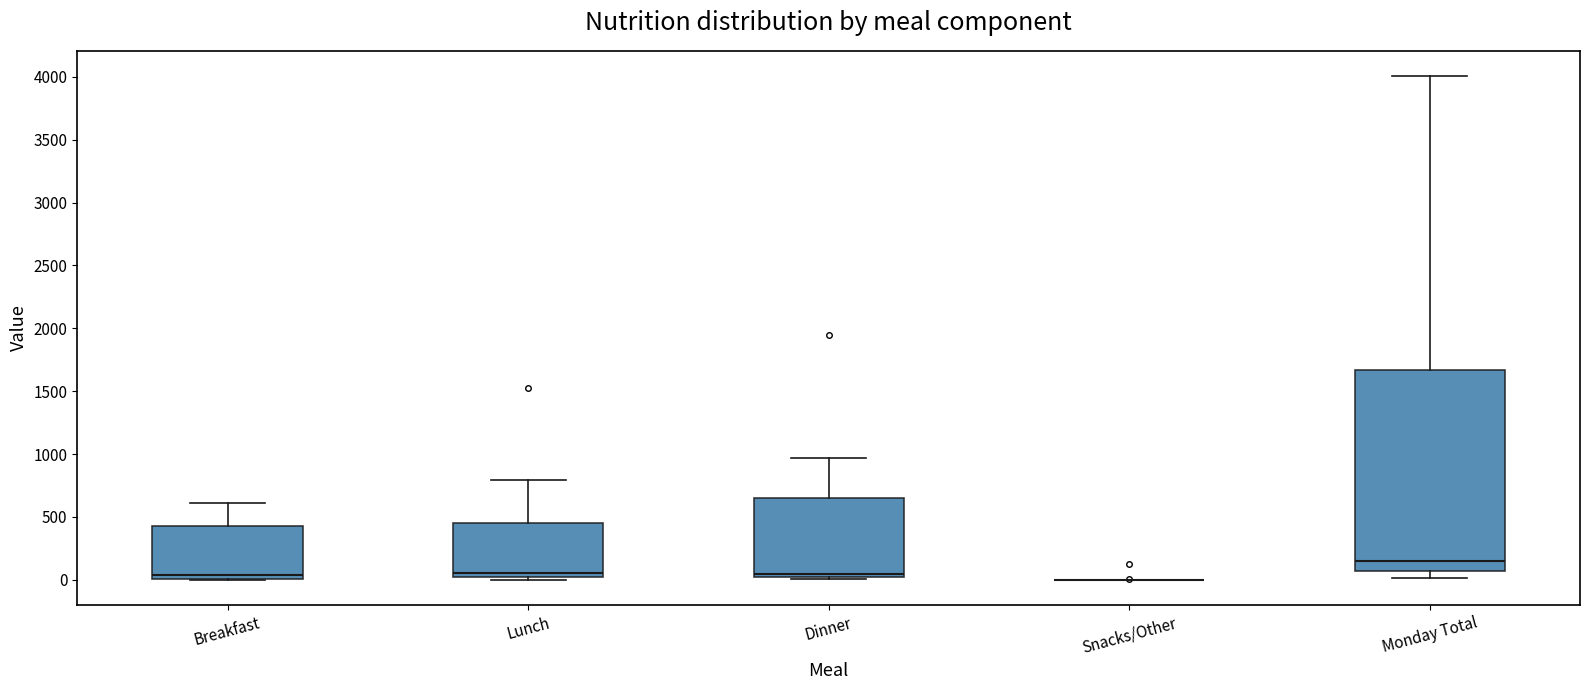

Comparing the boxes themselves (not the whiskers), which one is the tallest?

Monday Total